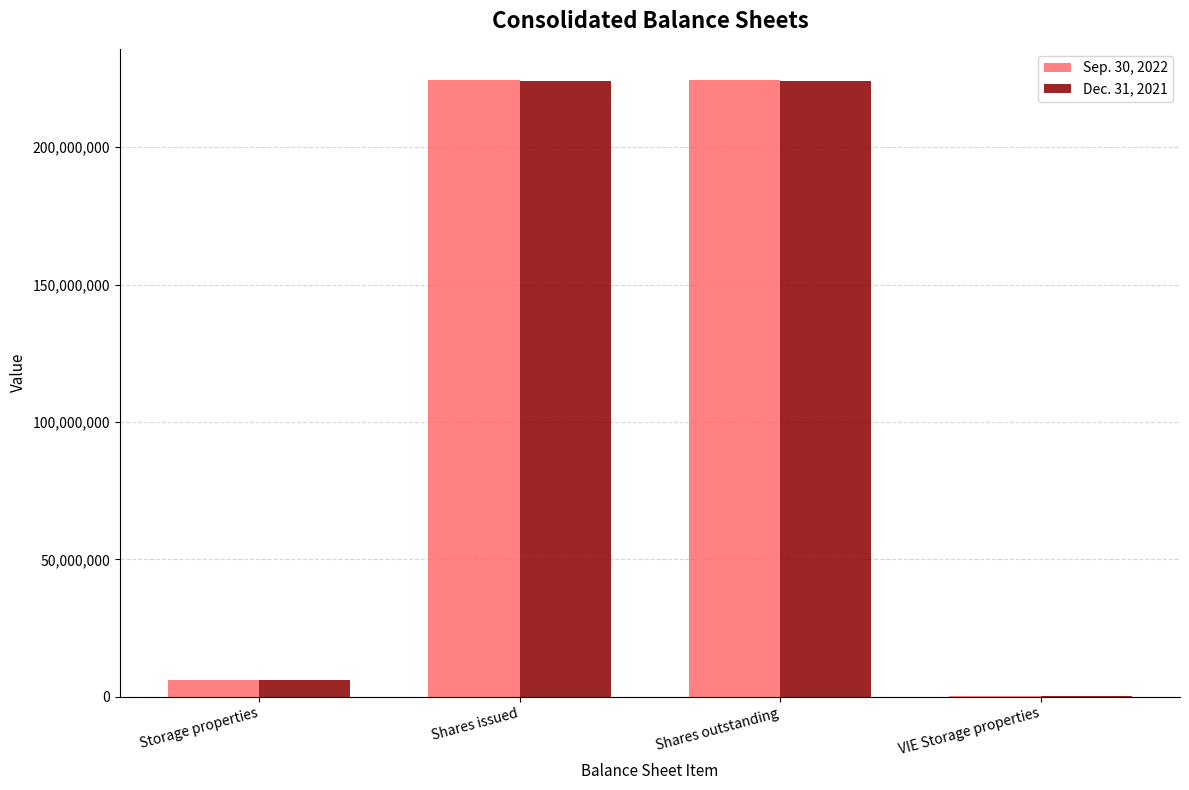

Count the number of categories in the chart.

4